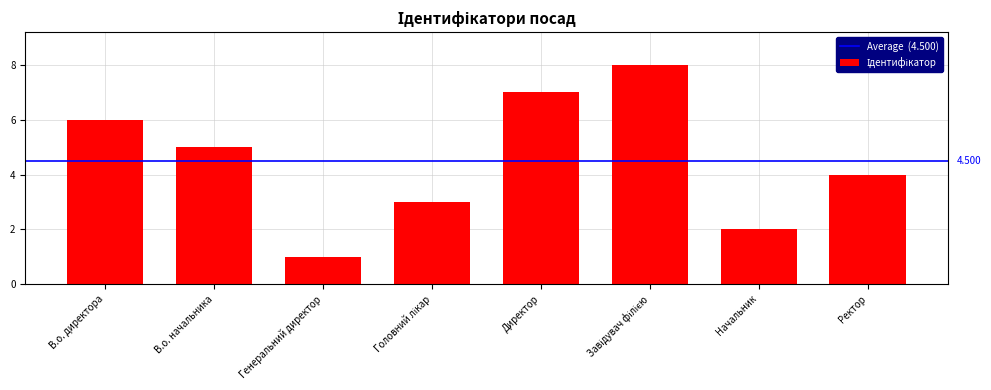

What is the greatest value displayed?

8